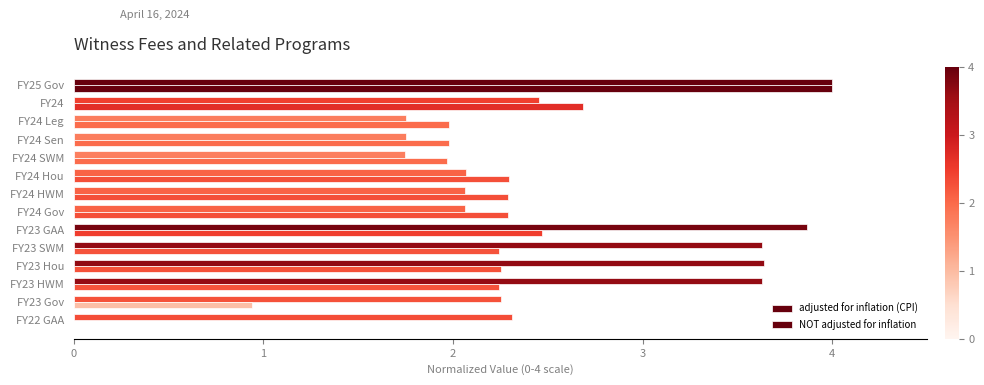

Count the number of data series in this chart.

2